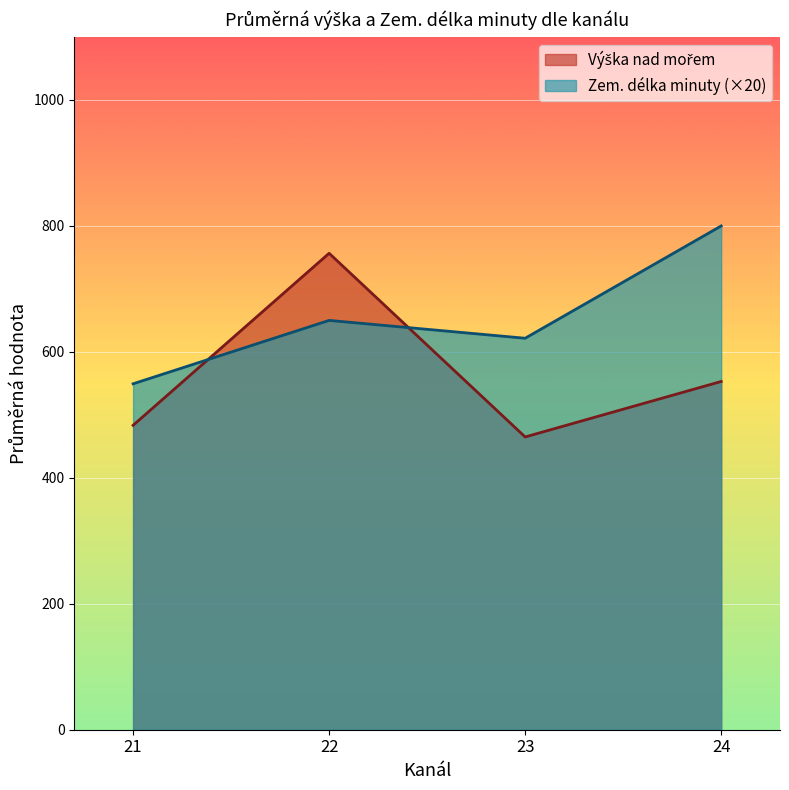

Is it true that Zem. délka minuty (×20) equals 517.3 at 24?

False